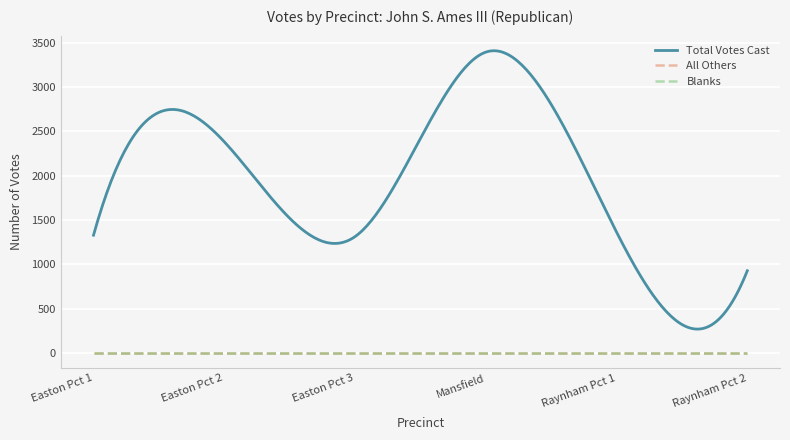

Reading left to right, list all the values displayed in this chart.

Total Votes Cast: 1327	2381	1311	3392	1362	926
All Others: 0	0	0	0	0	0
Blanks: 0	0	0	0	0	0